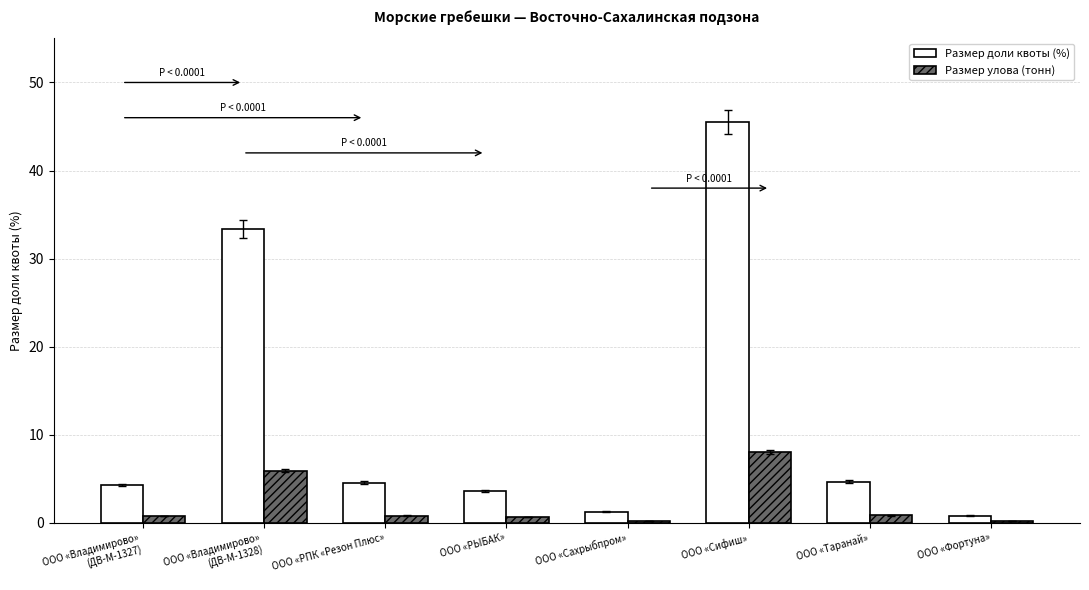

What is the maximum value shown in the chart?

45.5